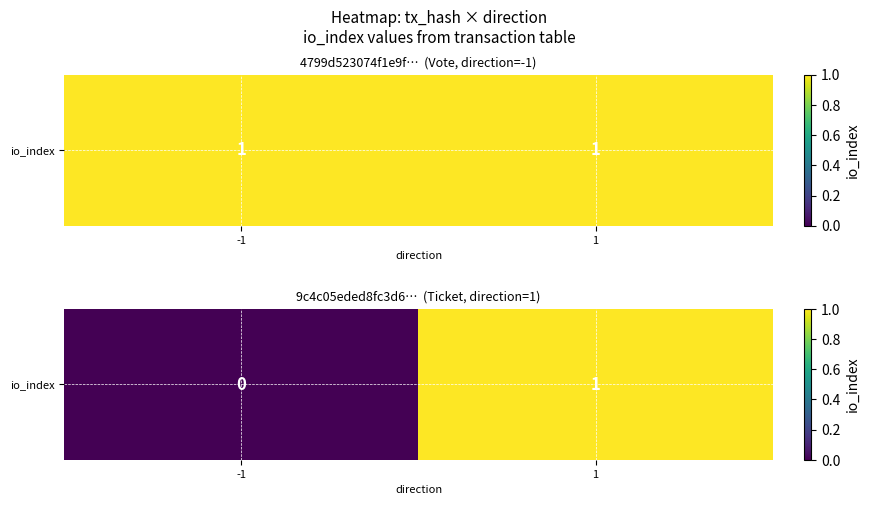

Rank the categories by value from highest to lowest.

1, -1